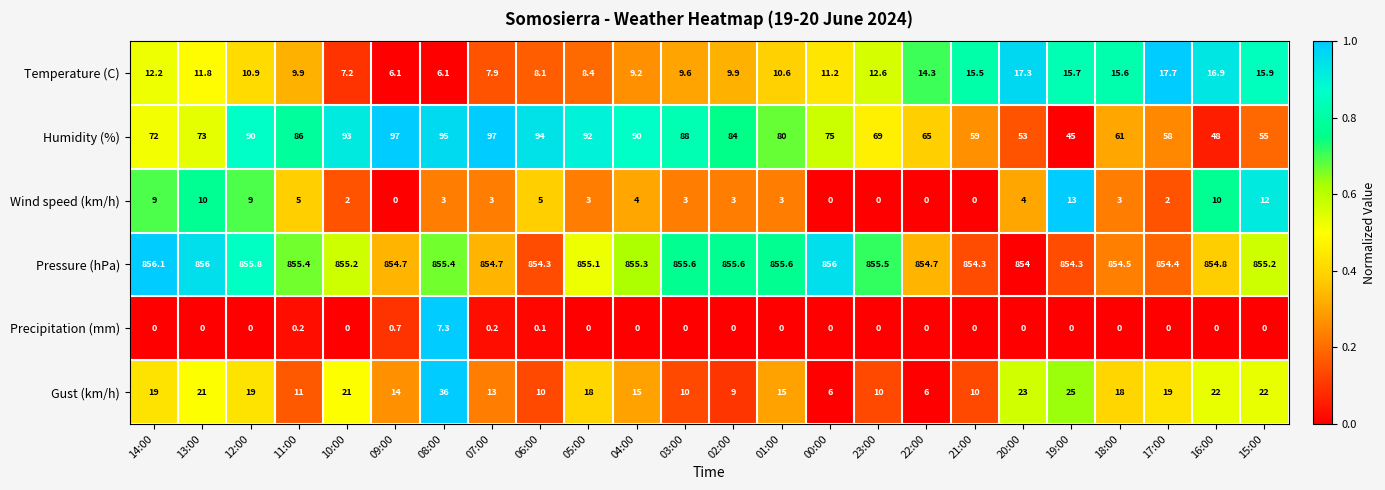

At which label is Temperature (C) closest to 11?

12:00